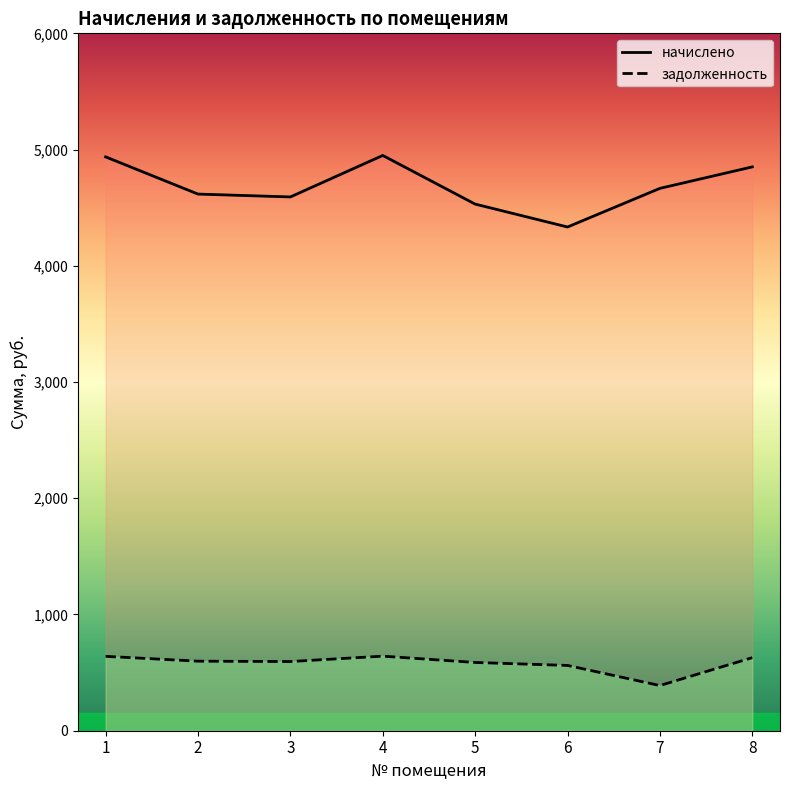

Reading right to left, extract all data points from this chart.

начислено: 4850.9	4666.2	4333.8	4530.8	4949.4	4592.4	4617.0	4937.2
задолженность: 628.7	388.7	561.6	587.2	641.5	595.2	598.4	640.0